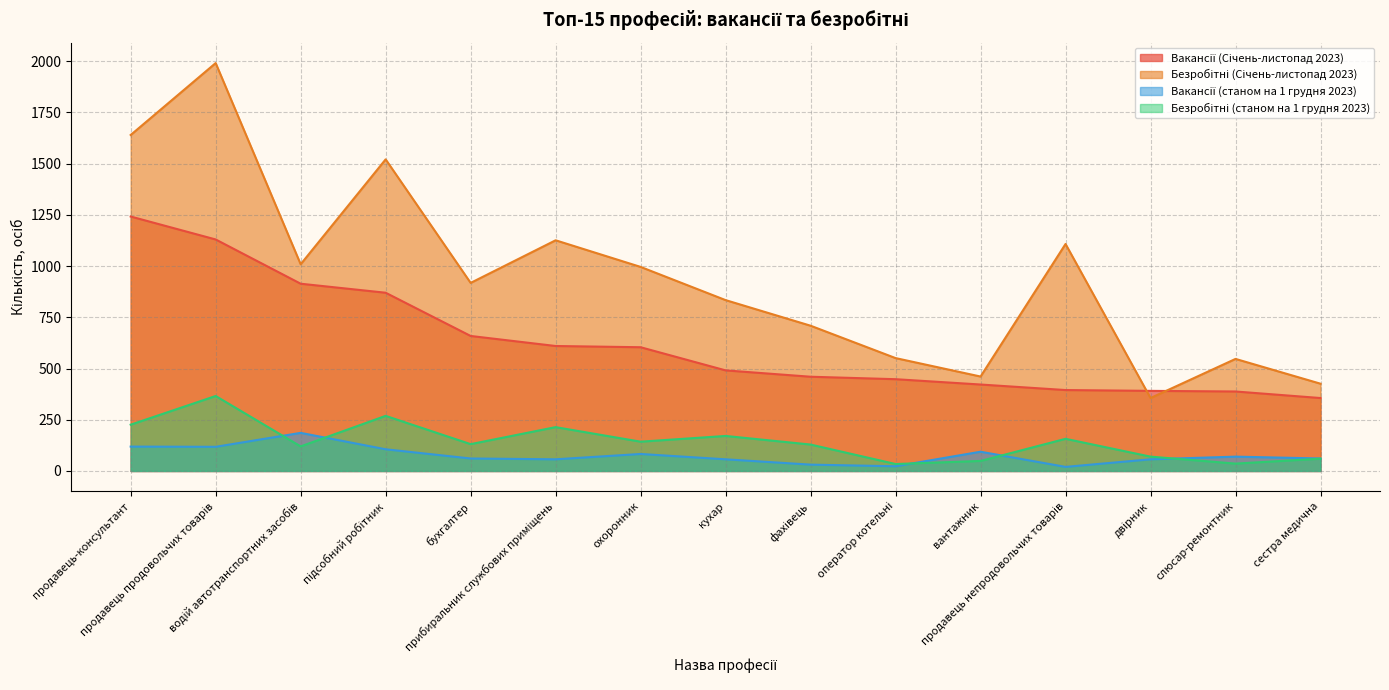

Which series has the largest total across all categories?

Безробітні (Січень-листопад 2023)